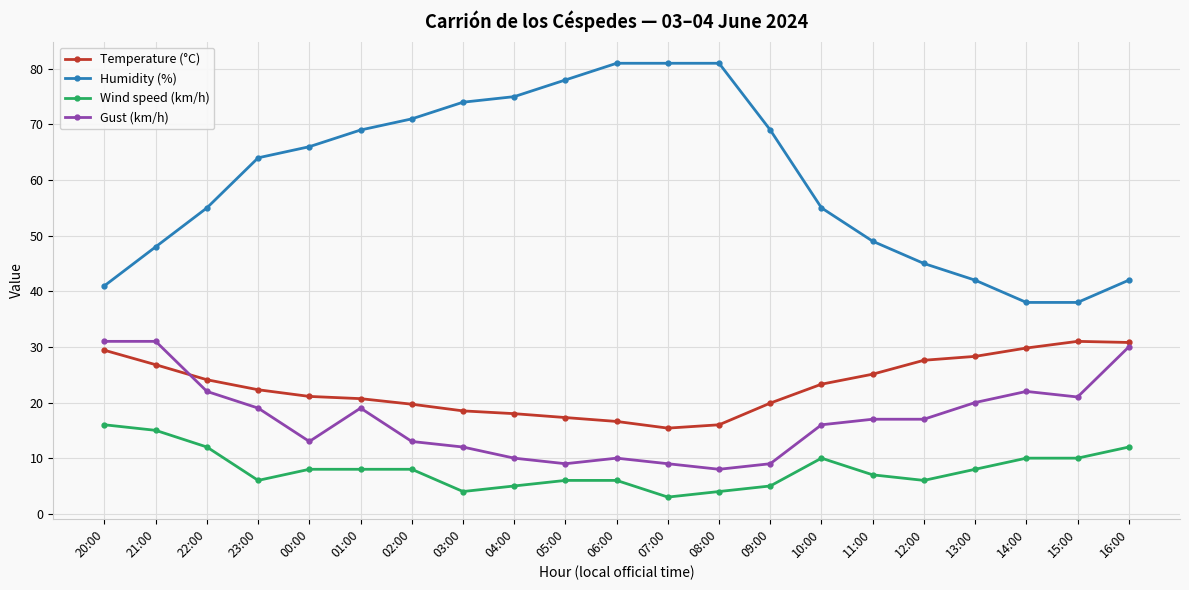

The Gust (km/h) series shows 29.1 at 13:00. True or false?

False